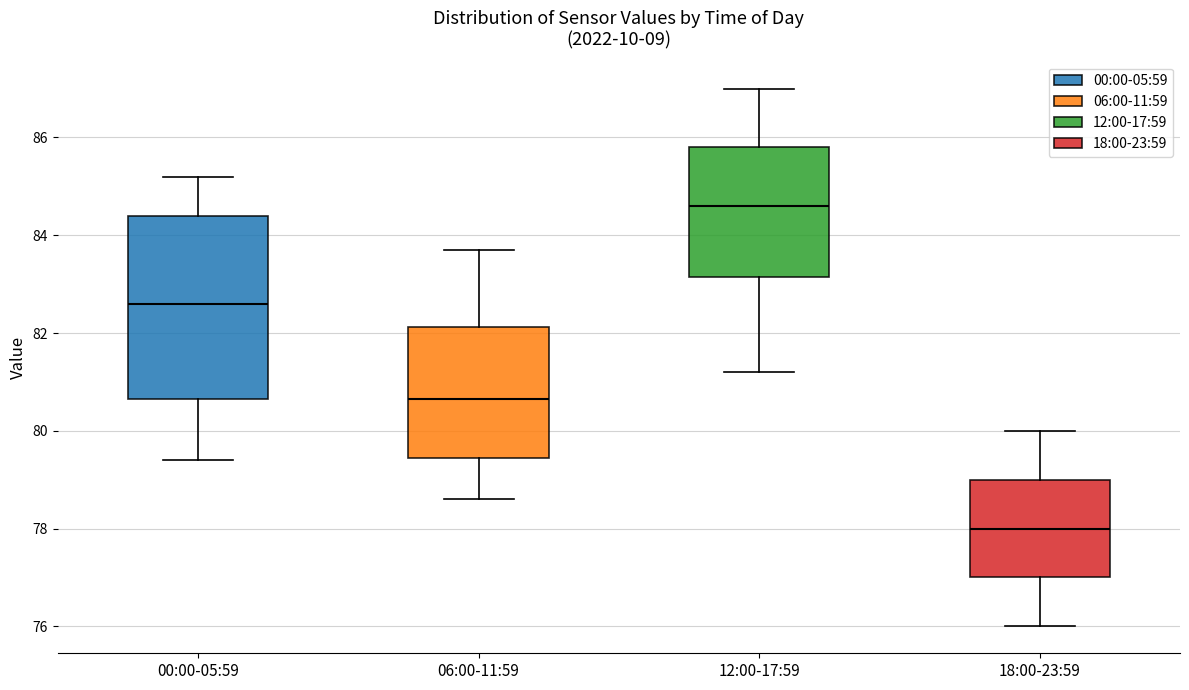

Reading left to right, read every box against the y-axis: the position of its median line, the range the box covers, and the ends of its whiskers. The values are not printed on the chart, so give them approximately, as read against the axis.

00:00-05:59: median 82.6, box 80.6 to 84.4, whiskers 79.4 to 85.2
06:00-11:59: median 80.6, box 79.4 to 82.2, whiskers 78.6 to 83.8
12:00-17:59: median 84.6, box 83.2 to 85.8, whiskers 81.2 to 87.0
18:00-23:59: median 78.0, box 77.0 to 79.0, whiskers 76.0 to 80.0